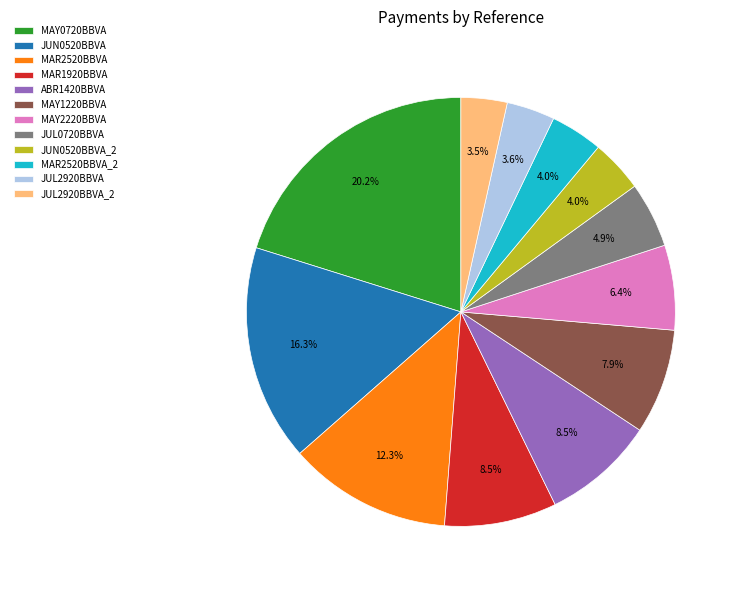

Which category has the biggest portion of the pie?

MAY0720BBVA